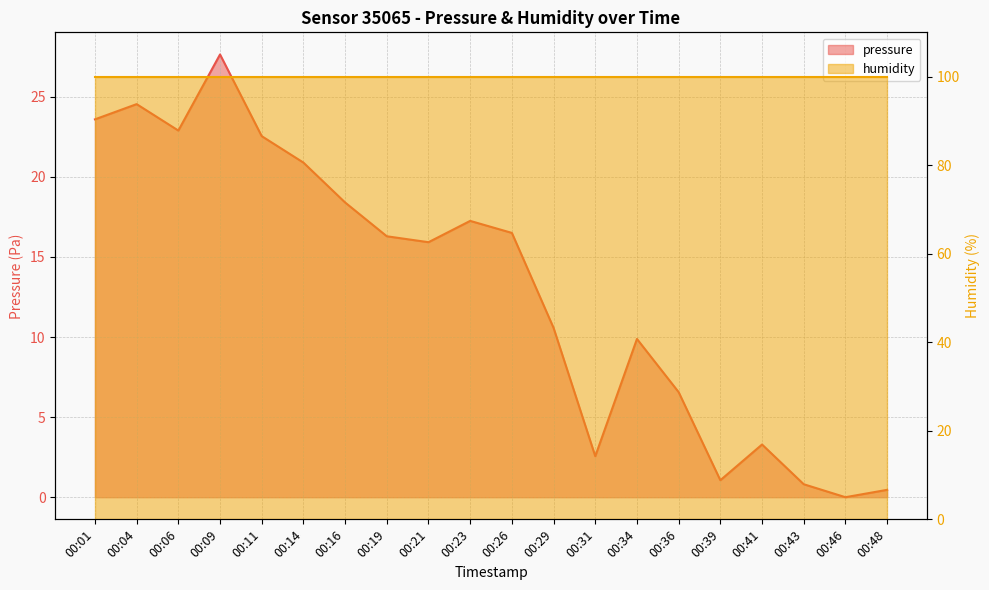

Reading left to right, list all the values displayed in this chart.

23.6	24.5	22.9	27.6	22.5	20.9	18.4	16.3	15.9	17.2	16.5	10.6	2.6	9.9	6.6	1.1	3.3	0.8	0.0	0.5